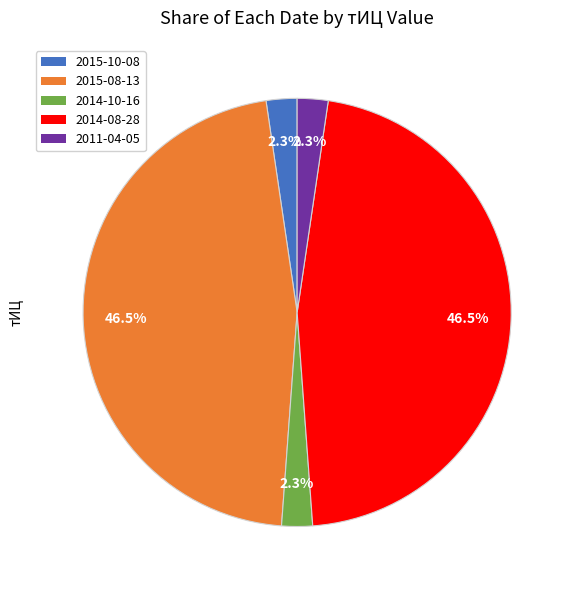

Is there a majority slice in this chart?

No